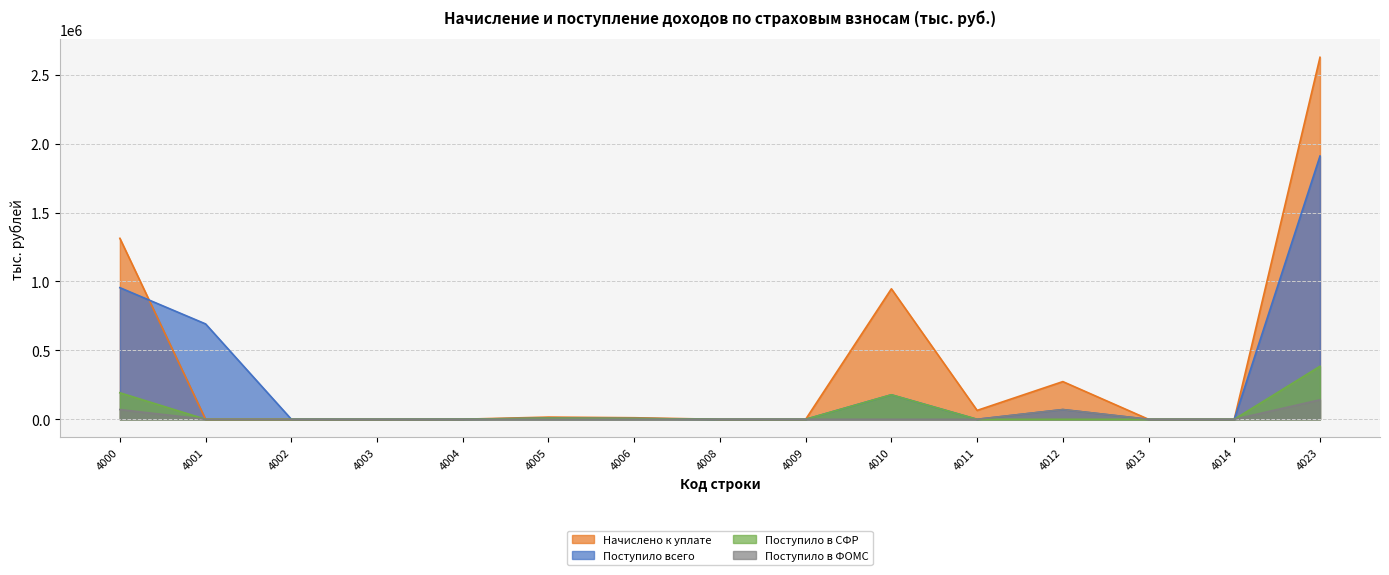

Reading right to left, list all the values displayed in this chart.

Начислено к уплате: 4023=2626004	4014=0	4013=0	4012=273556	4011=64504	4010=946747	4009=0	4008=0	4006=11388	4005=16009	4004=749	4003=0	4002=44	4001=5	4000=1313002
Поступило всего: 4023=1909784	4014=0	4013=0	4012=70633	4011=0	4010=177826	4009=148	4008=101	4006=5817	4005=8002	4004=856	4003=223	4002=550	4001=691942	4000=954892
Поступило в СФР: 4023=384826	4014=0	4013=0	4012=0	4011=0	4010=177826	4009=0	4008=101	4006=5817	4005=8002	4004=856	4003=223	4002=0	4001=0	4000=192413
Поступило в ФОМС: 4023=141544	4014=0	4013=0	4012=70633	4011=0	4010=0	4009=148	4008=0	4006=0	4005=0	4004=0	4003=0	4002=0	4001=0	4000=70772